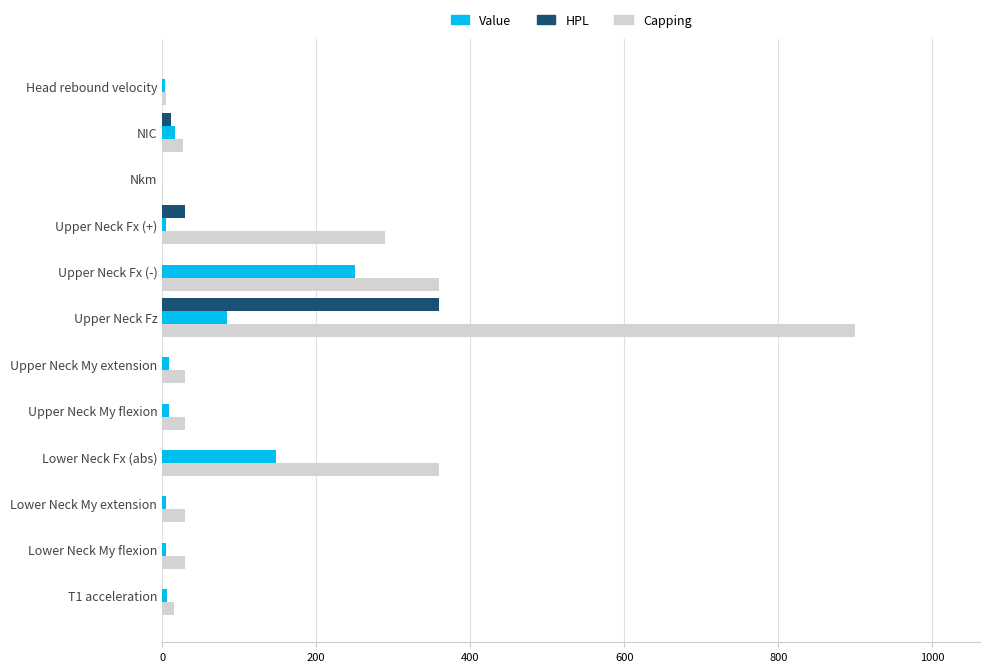

What is the maximum value shown in the chart?

900.0